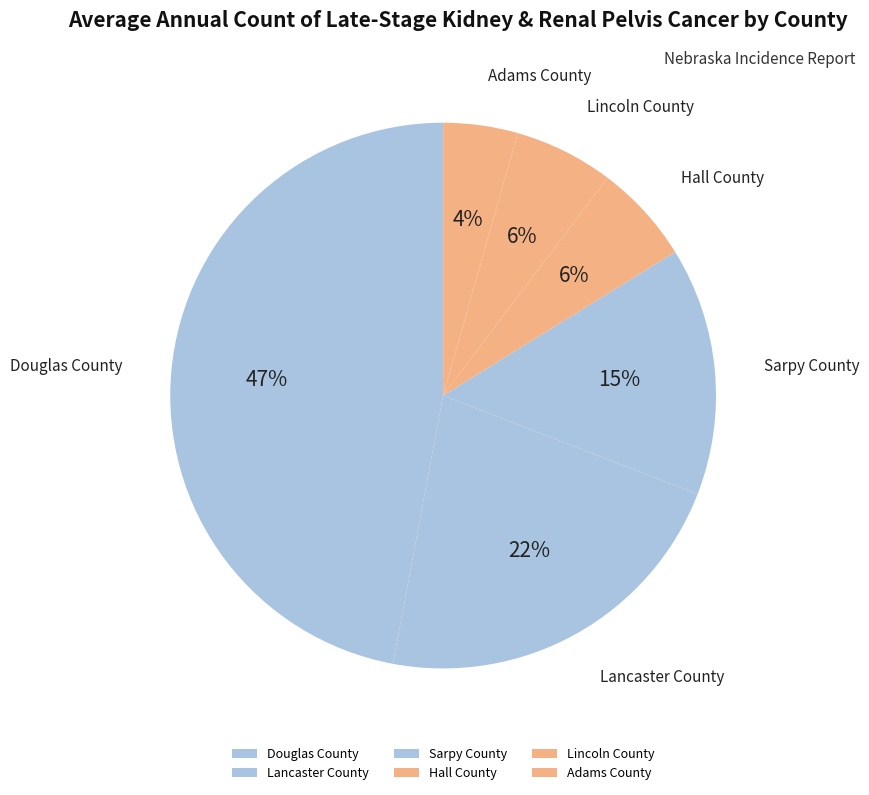

Is there any slice that represents more than half of the pie?

No